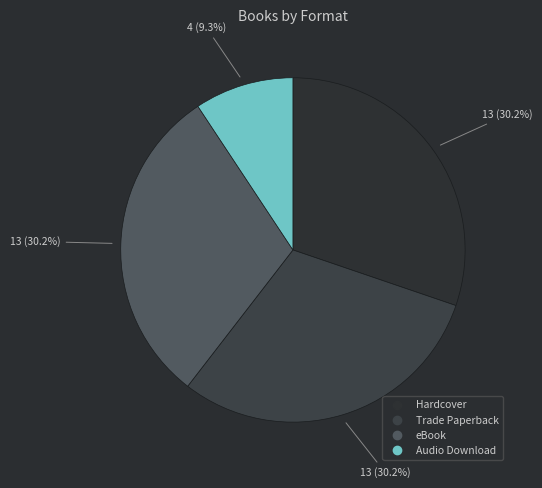

To the nearest percent, what is the combined percentage of Trade Paperback and eBook?

60%